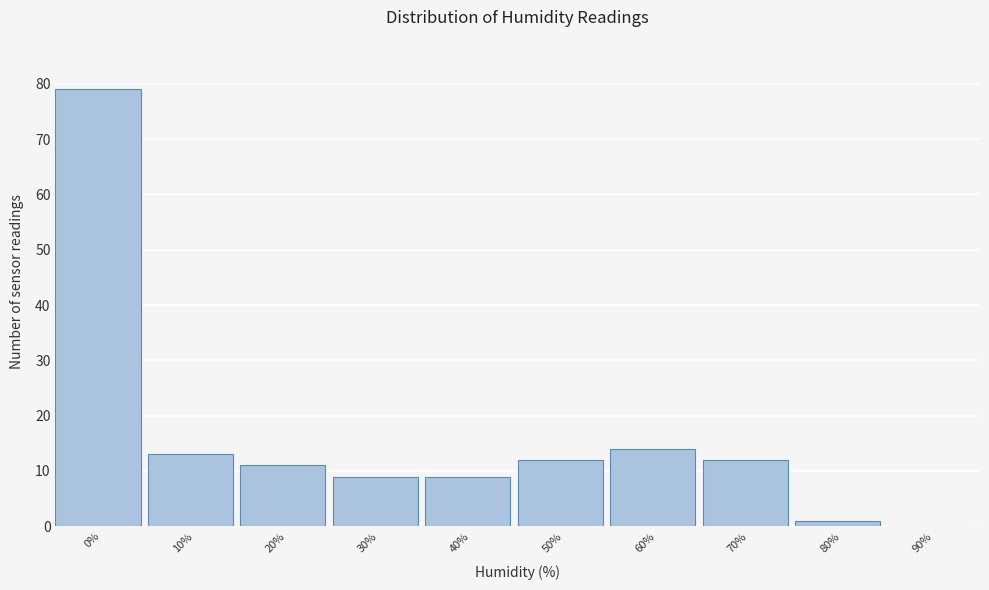

Reading left to right, what are all the values shown in this chart?

0%=79	10%=13	20%=11	30%=9	40%=9	50%=12	60%=14	70%=12	80%=1	90%=0